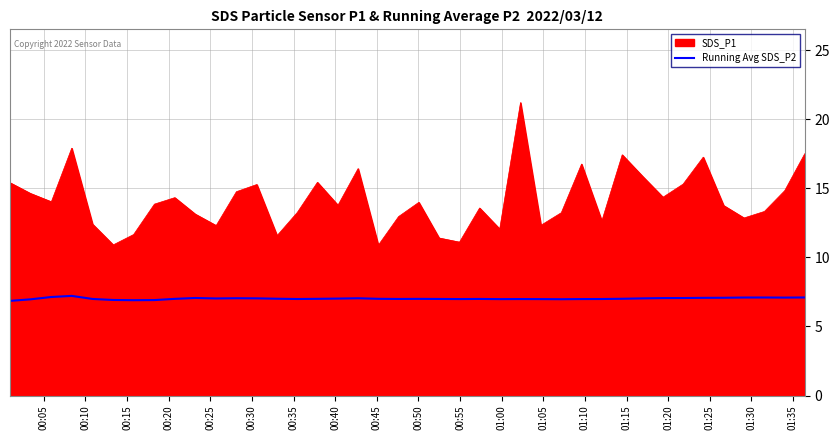

Does the chart display data point markers on the line(s)?

No